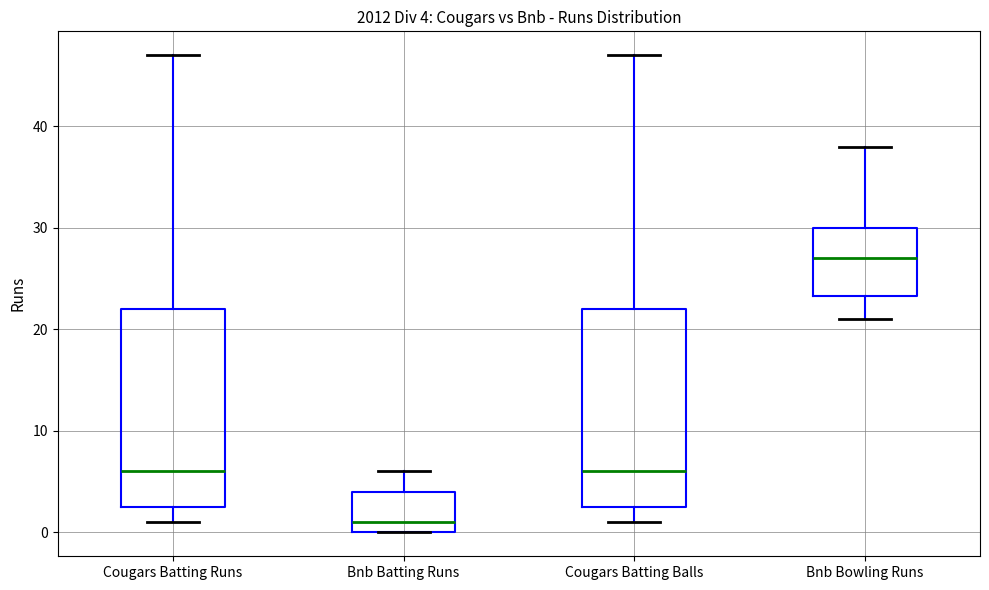

Which box's median line is the lowest?

Bnb Batting Runs